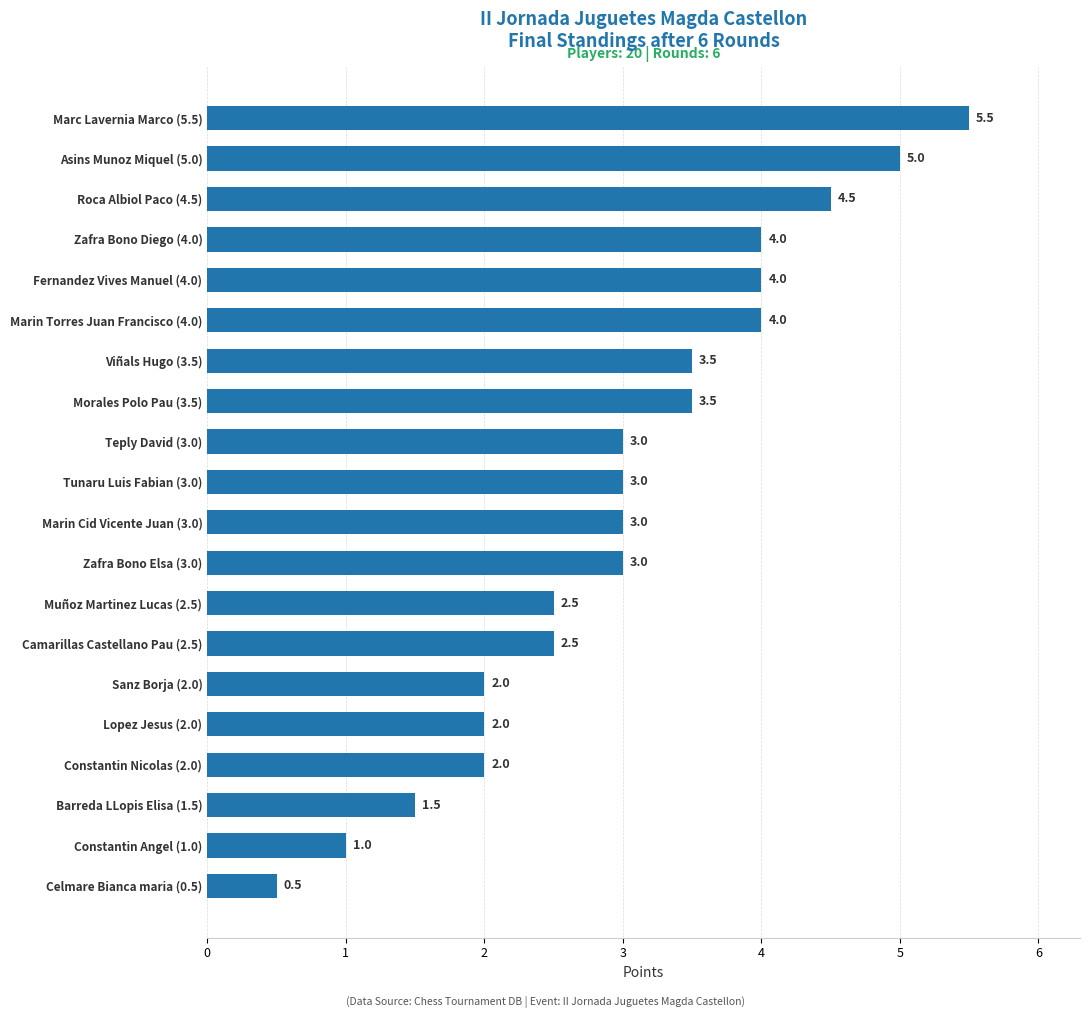

What is the minimum value shown in the chart?

0.5